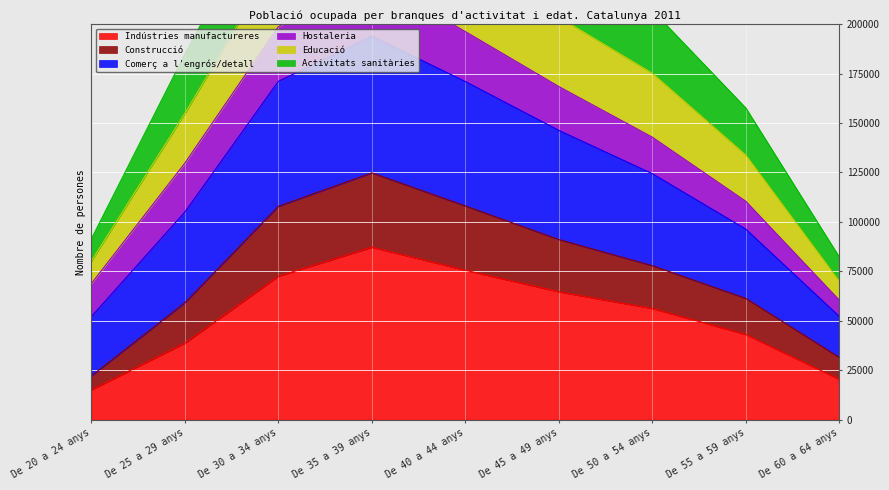

What position from the right is De 25 a 29 anys?

8